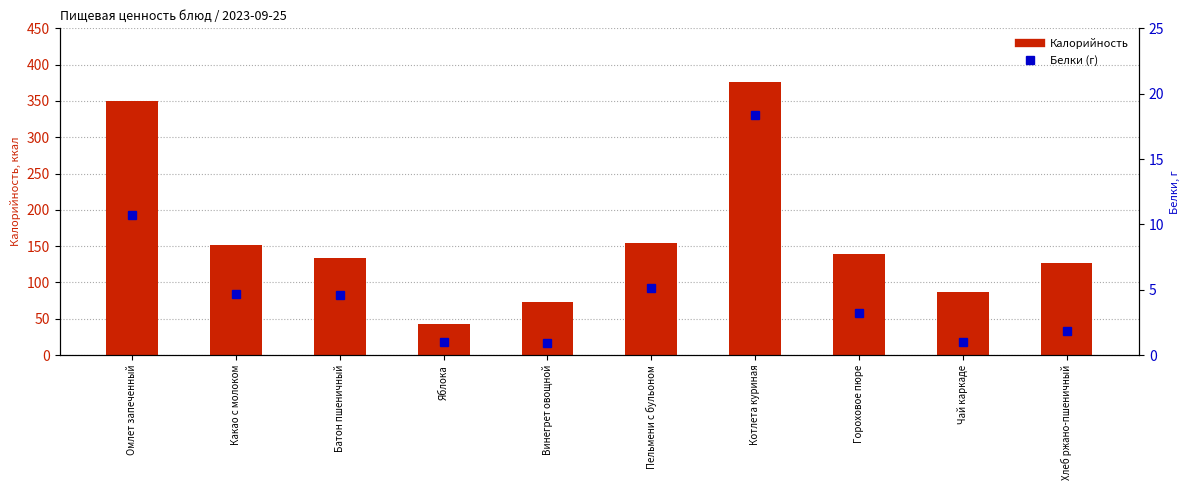

How many data points does each series have?

10